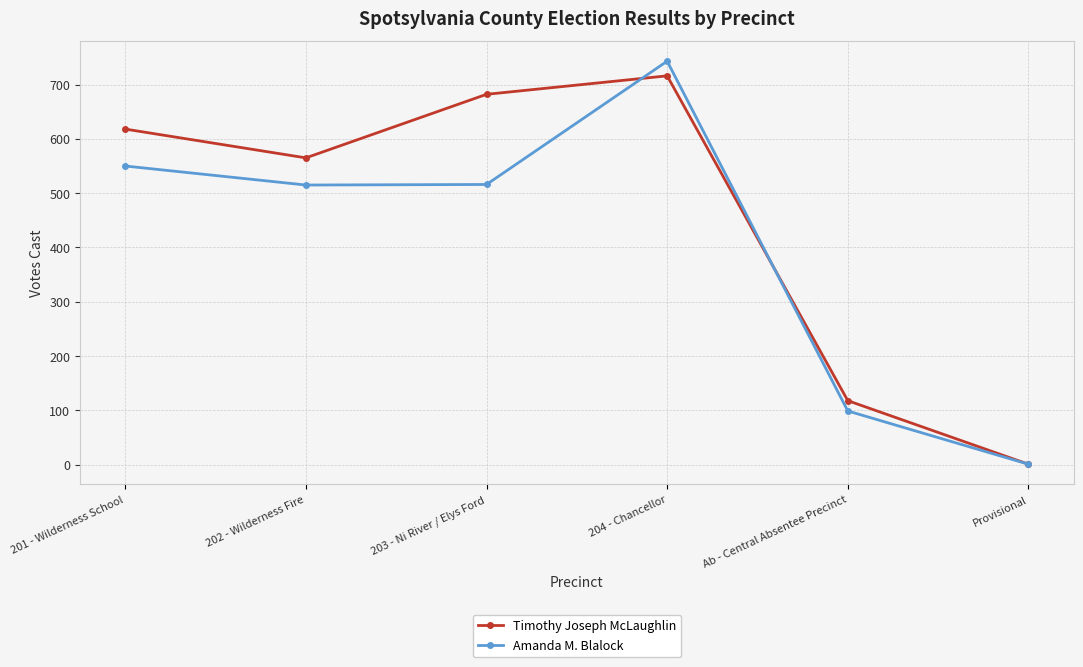

Which series changed the most between 202 - Wilderness Fire and Ab - Central Absentee Precinct?

Timothy Joseph McLaughlin